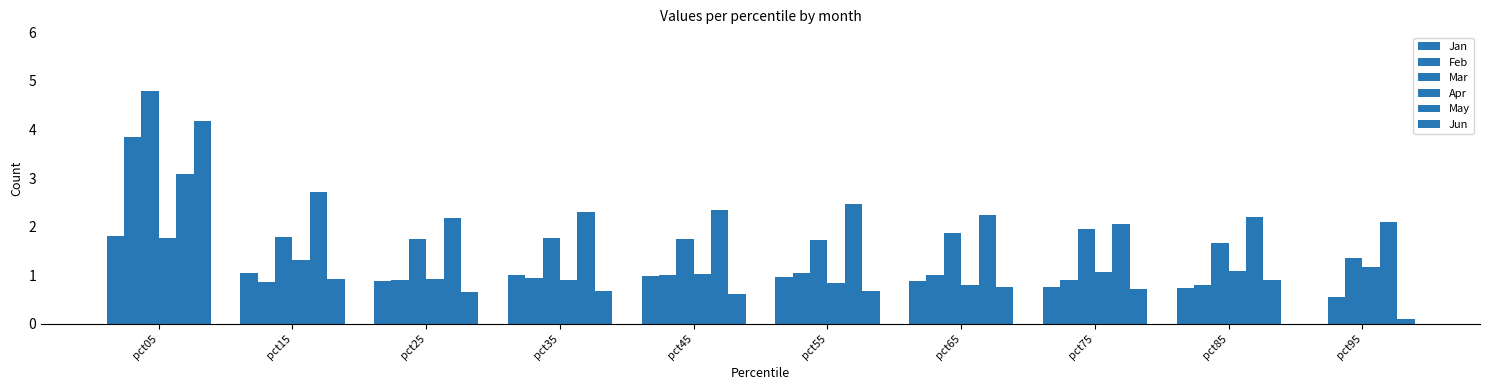

What is the average value of the Feb series?

1.2